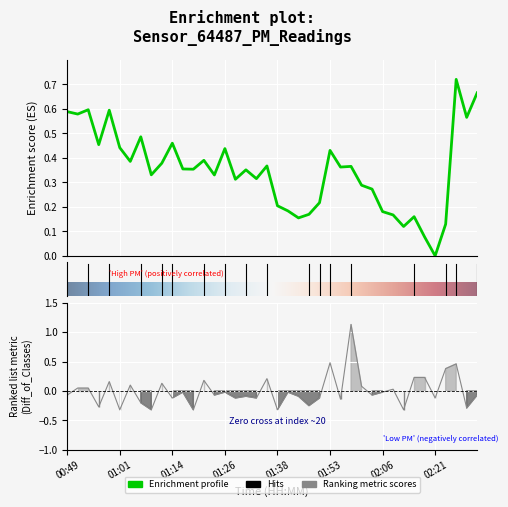

How many lines are shown in the chart?

1